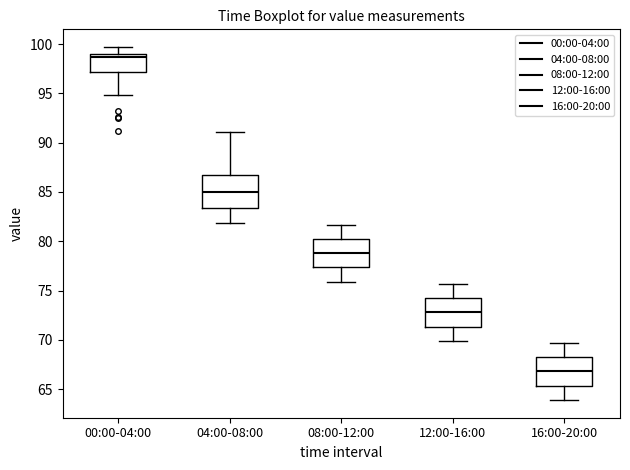

Reading left to right, transcribe this box plot: for each box, give where its median line is, the range the box spans, and where its two whiskers end, as read against the y-axis. The values are not printed on the chart, so give them approximately, as read against the axis.

00:00-04:00: median 98.5, box 97.0 to 99.0, whiskers 95.0 to 99.5
04:00-08:00: median 85.0, box 83.5 to 86.5, whiskers 82.0 to 91.0
08:00-12:00: median 79.0, box 77.5 to 80.5, whiskers 76.0 to 81.5
12:00-16:00: median 73.0, box 71.5 to 74.5, whiskers 70.0 to 75.5
16:00-20:00: median 67.0, box 65.5 to 68.5, whiskers 64.0 to 69.5